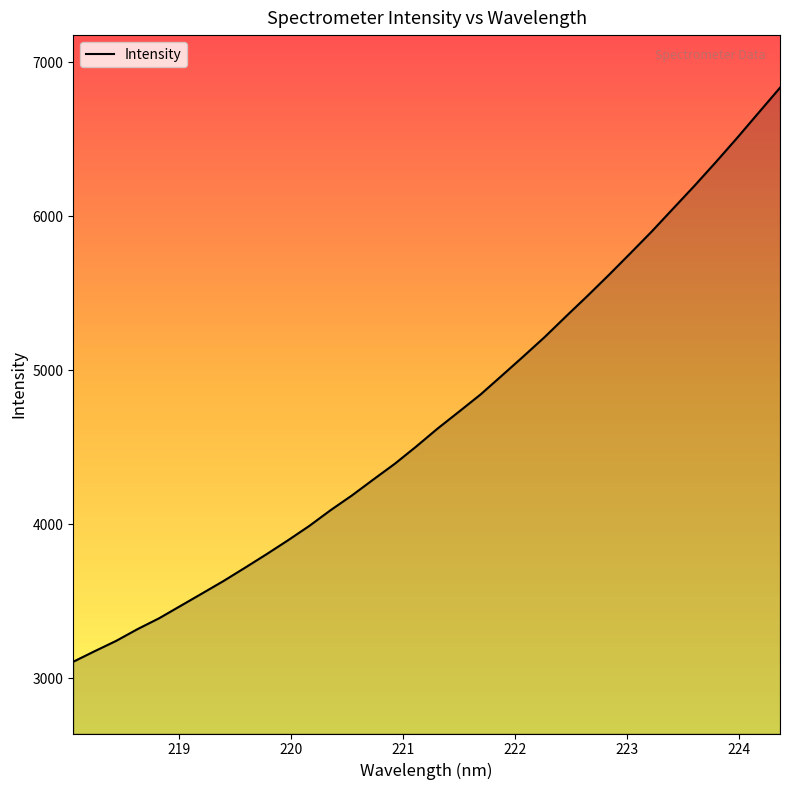

What is the smallest value displayed?

3107.3